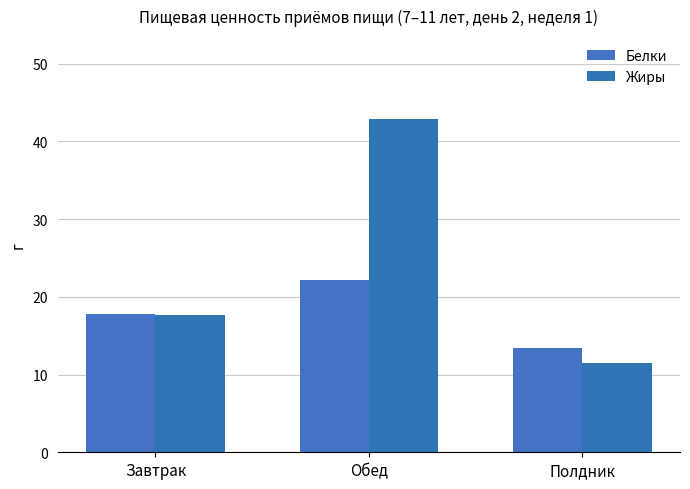

At which label does Жиры reach its peak?

Обед